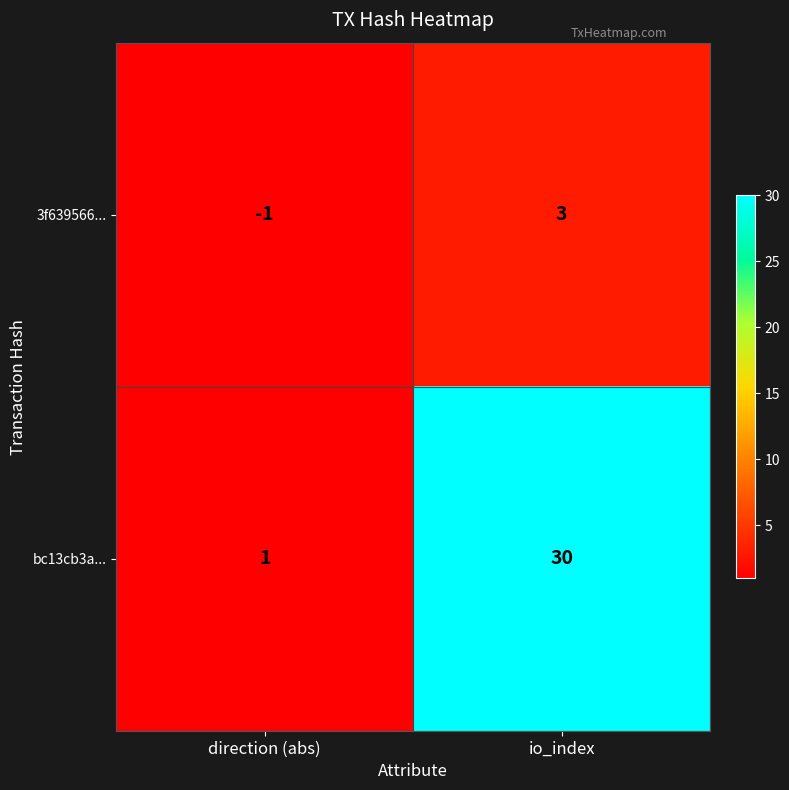

The 3f639566... series shows -1 at direction (abs). True or false?

True